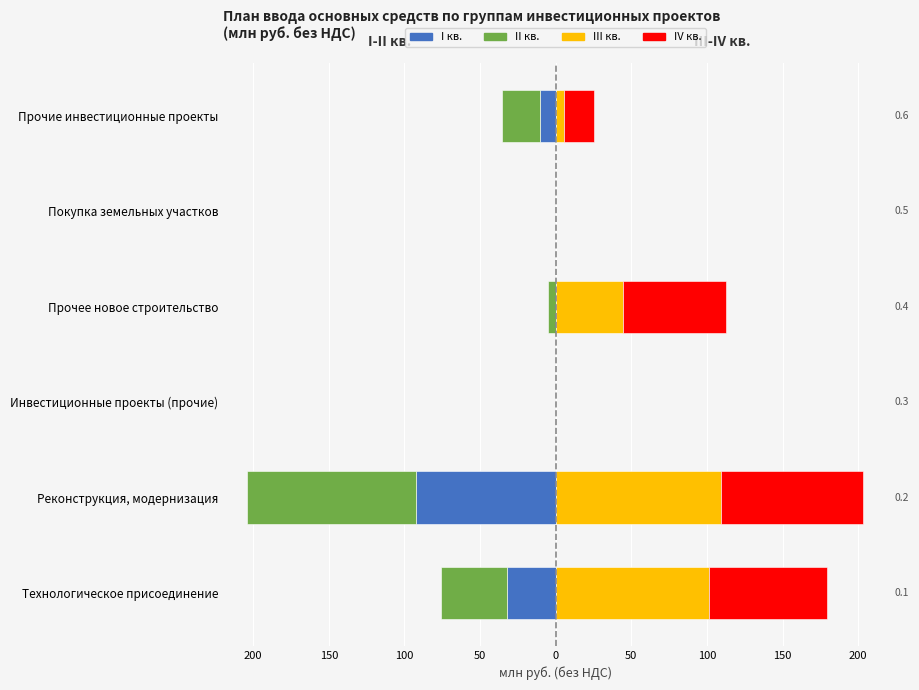

Reading right to left, what are all the values shown in this chart?

I кв. (осн. средства): -10.2	0.0	0.0	0.0	-92.3	-32.3
II кв. (осн. средства): -25.2	0.0	-5.0	0.0	-111.9	-43.7
III кв. (осн. средства): 5.1	0.0	44.4	0.0	109.3	101.5
IV кв. (осн. средства): 20.1	0.0	68.3	0.0	93.7	77.9